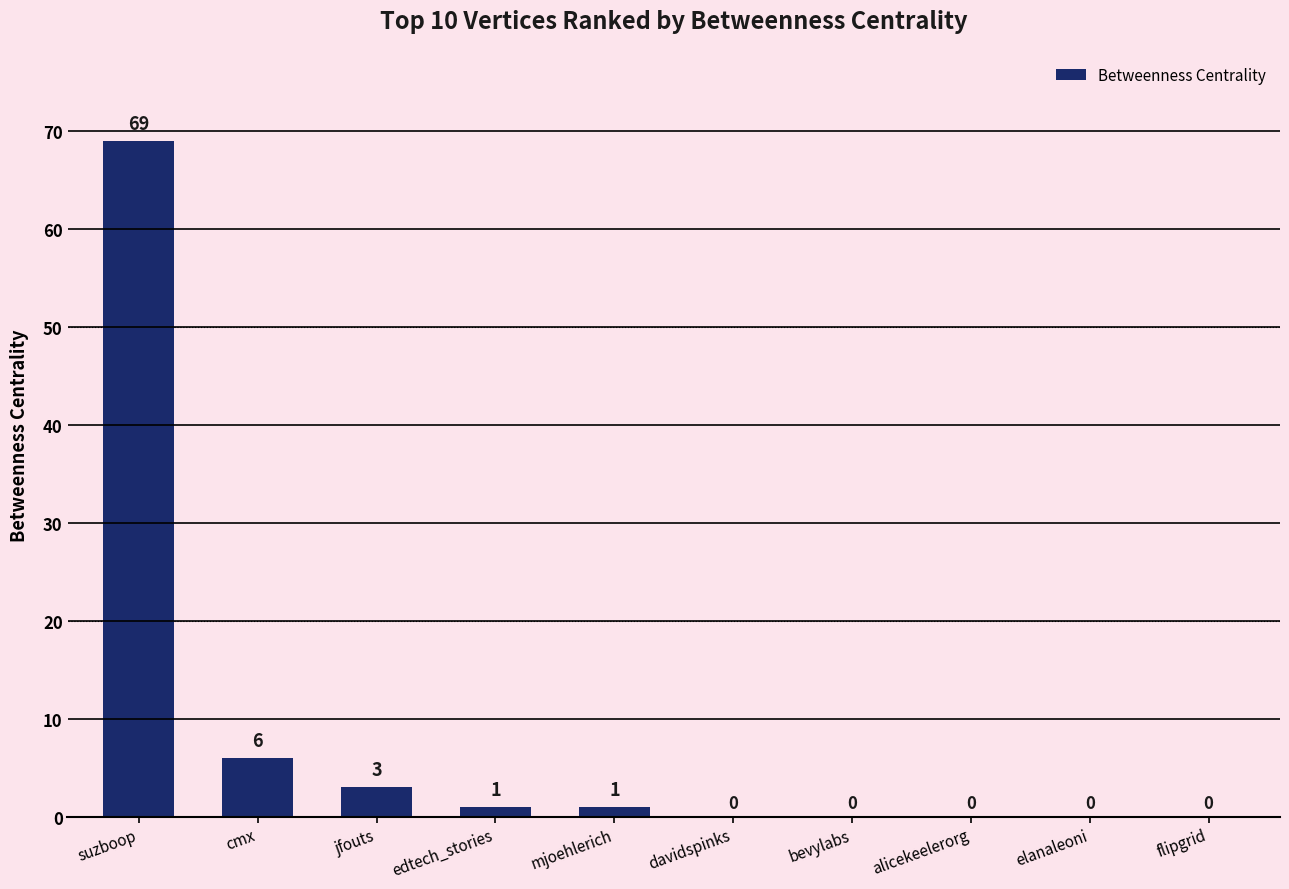

Read the value at suzboop.

69